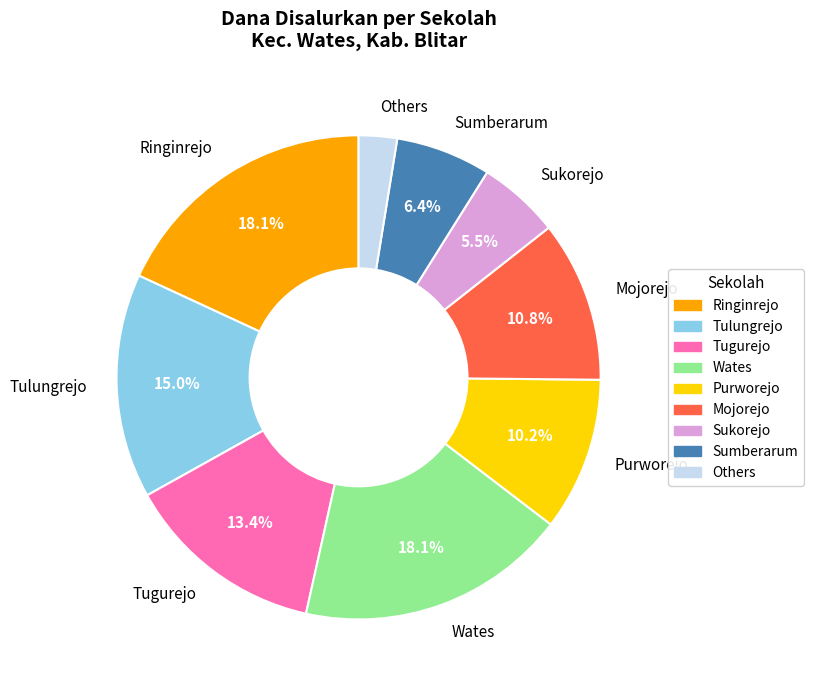

Which has a higher value, Tugurejo or Purworejo?

Tugurejo